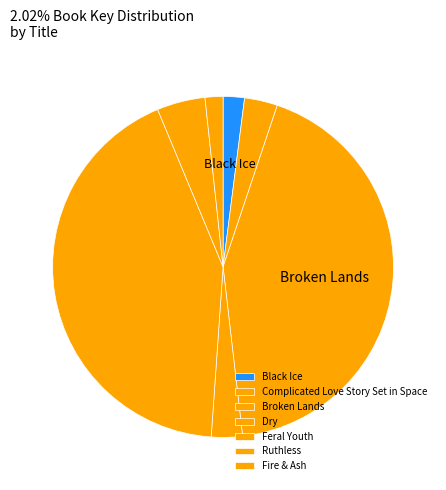

Rank the categories by value from lowest to highest.

Fire & Ash, Black Ice, Dry, Complicated Love Story Set in Space, Ruthless, Feral Youth, Broken Lands